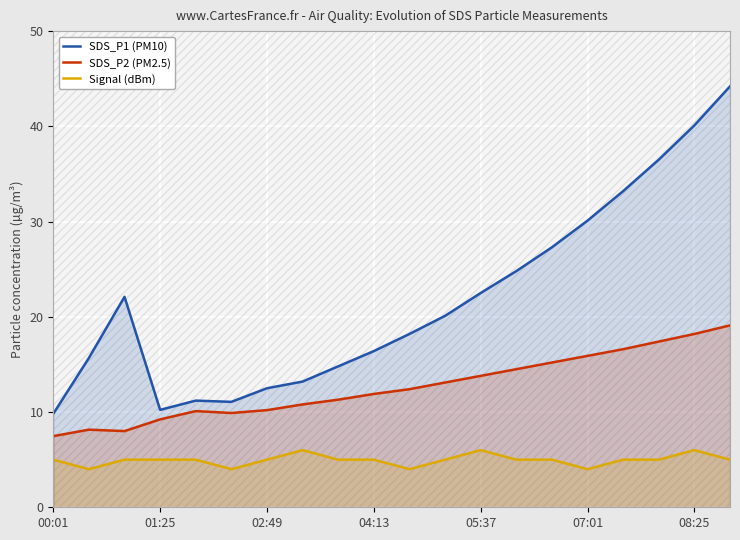

What is the maximum value for Signal (dBm)?

6.0